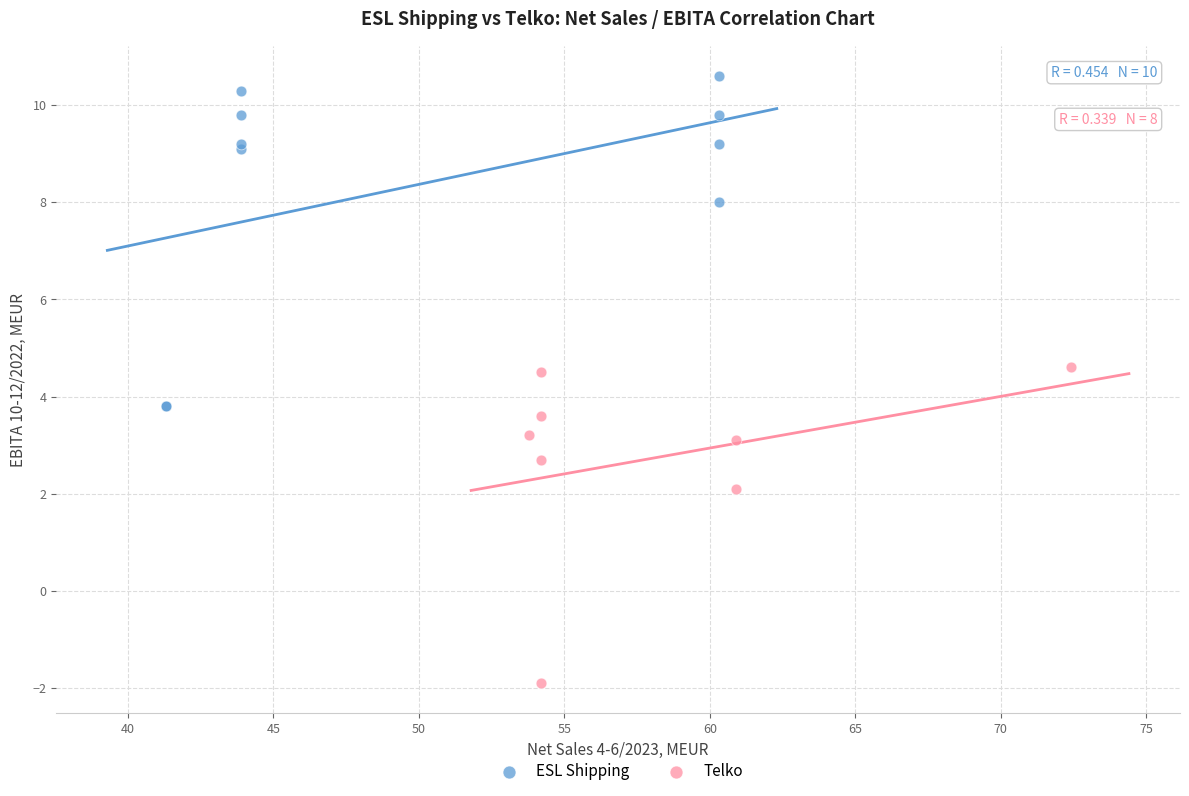

Which series reaches the maximum Y coordinate?

ESL Shipping